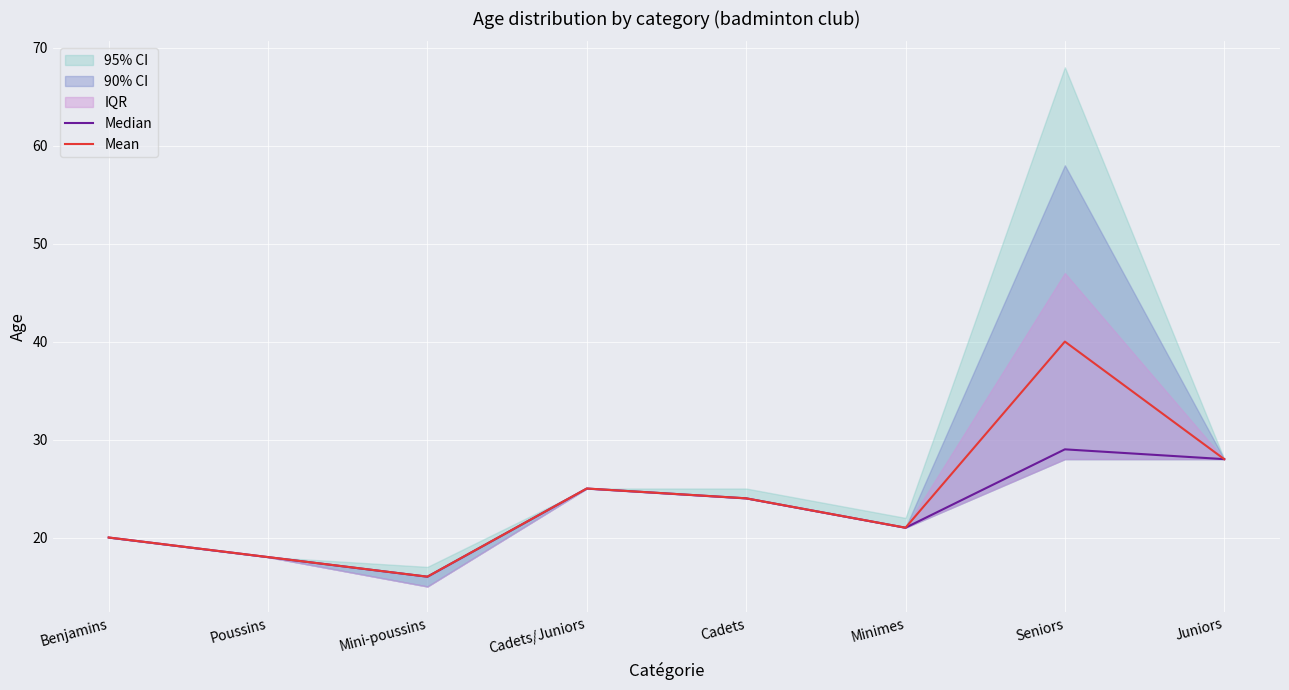

True or false: Mean and Median intersect in this chart.

False